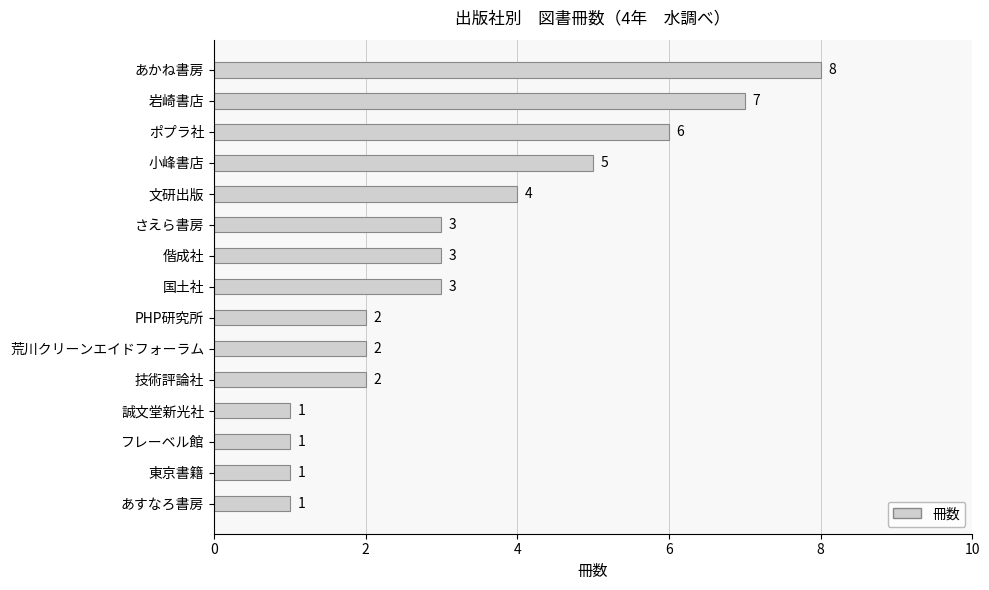

What is the label of the 14th bar from the top?

東京書籍